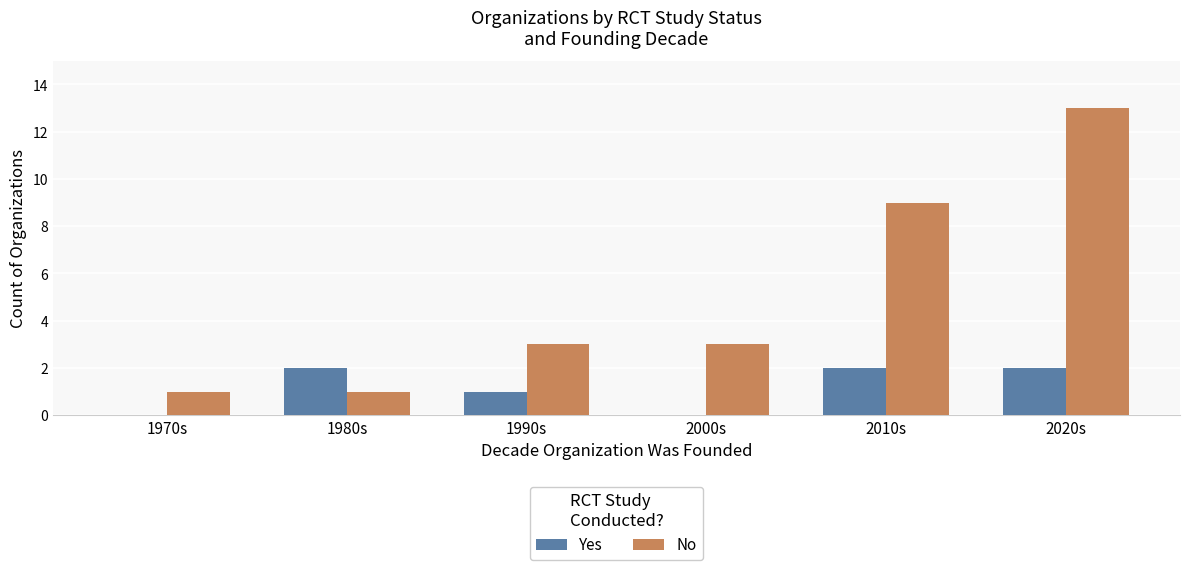

Which series changed the most between 1990s and 2020s?

No